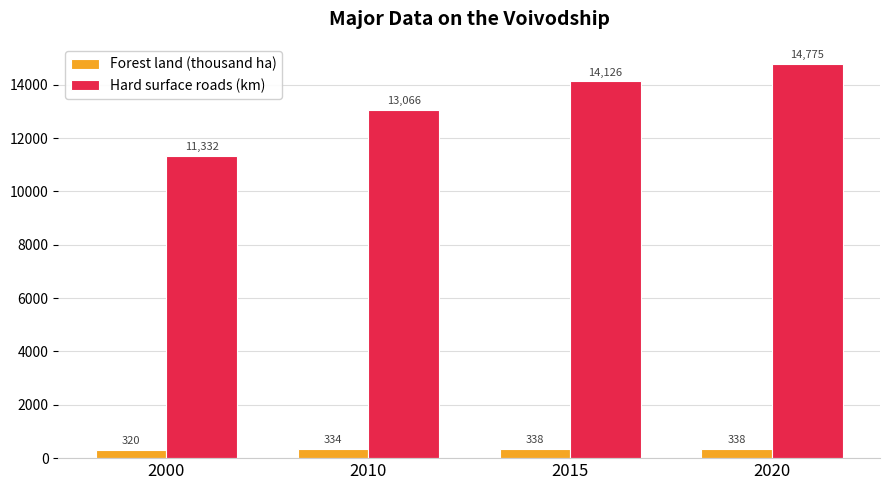

True or false: Hard surface roads (km) has a value of 17789.5 at 2010.

False